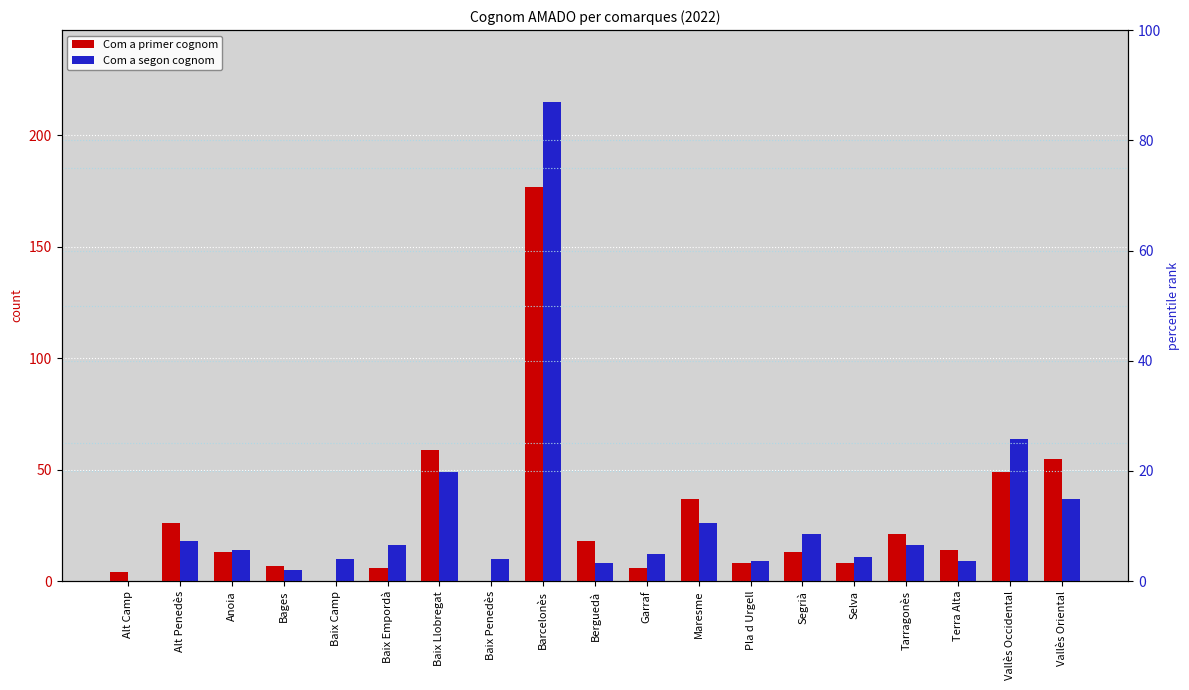

At which category is the sum across all series the highest?

Barcelonès